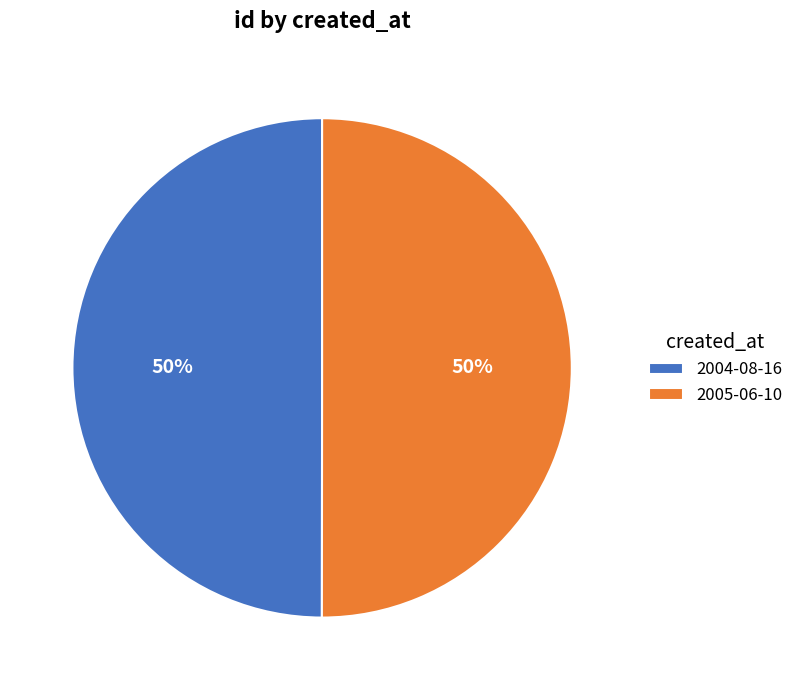

What percentage is the 2004-08-16 slice, to the nearest percent?

50%